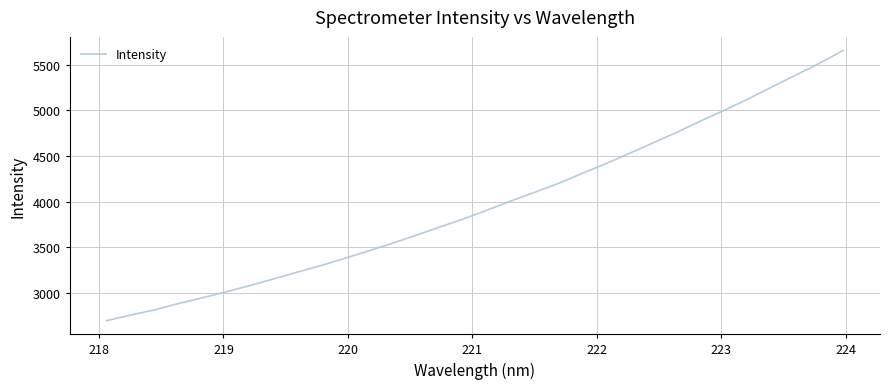

What is the greatest value displayed?

5658.6